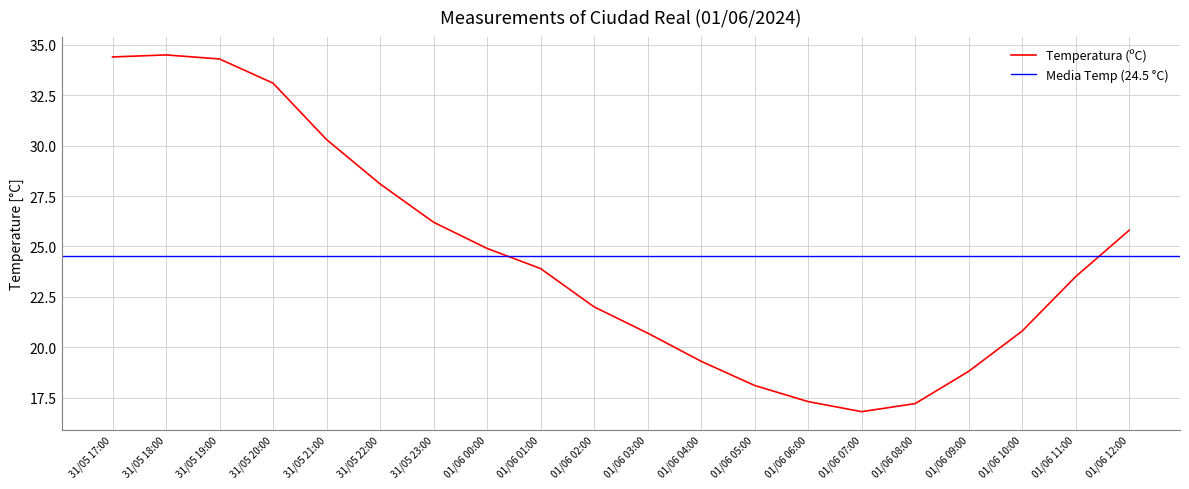

Rank the categories by value from lowest to highest.

01/06 07:00, 01/06 08:00, 01/06 06:00, 01/06 05:00, 01/06 09:00, 01/06 04:00, 01/06 03:00, 01/06 10:00, 01/06 02:00, 01/06 11:00, 01/06 01:00, 01/06 00:00, 01/06 12:00, 31/05 23:00, 31/05 22:00, 31/05 21:00, 31/05 20:00, 31/05 19:00, 31/05 17:00, 31/05 18:00